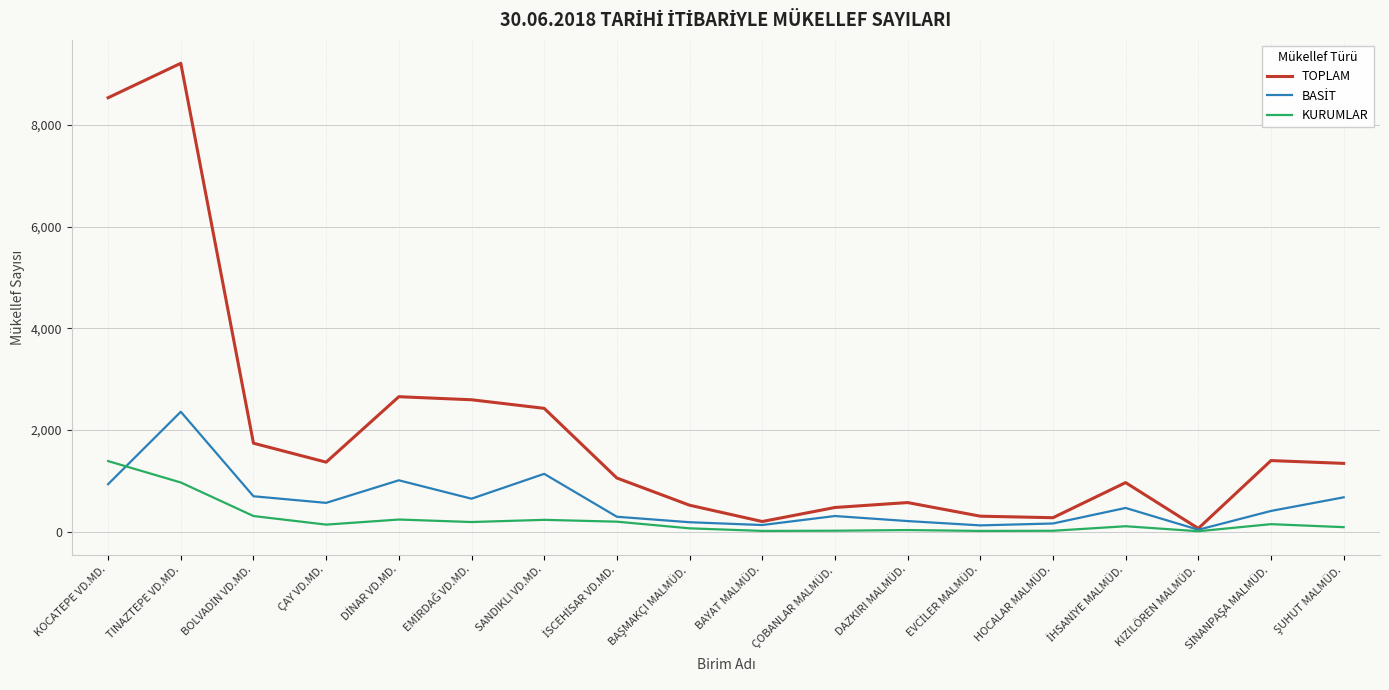

Which series has the largest total across all categories?

TOPLAM